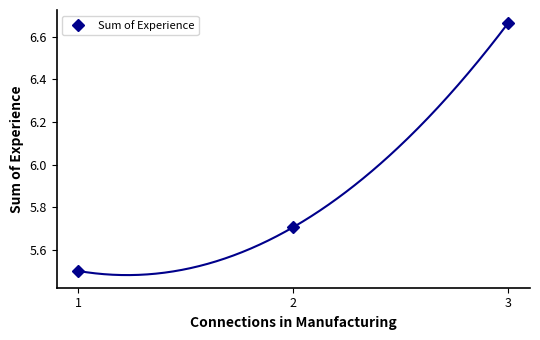

List the labels in order of value, smallest first.

1, 2, 3